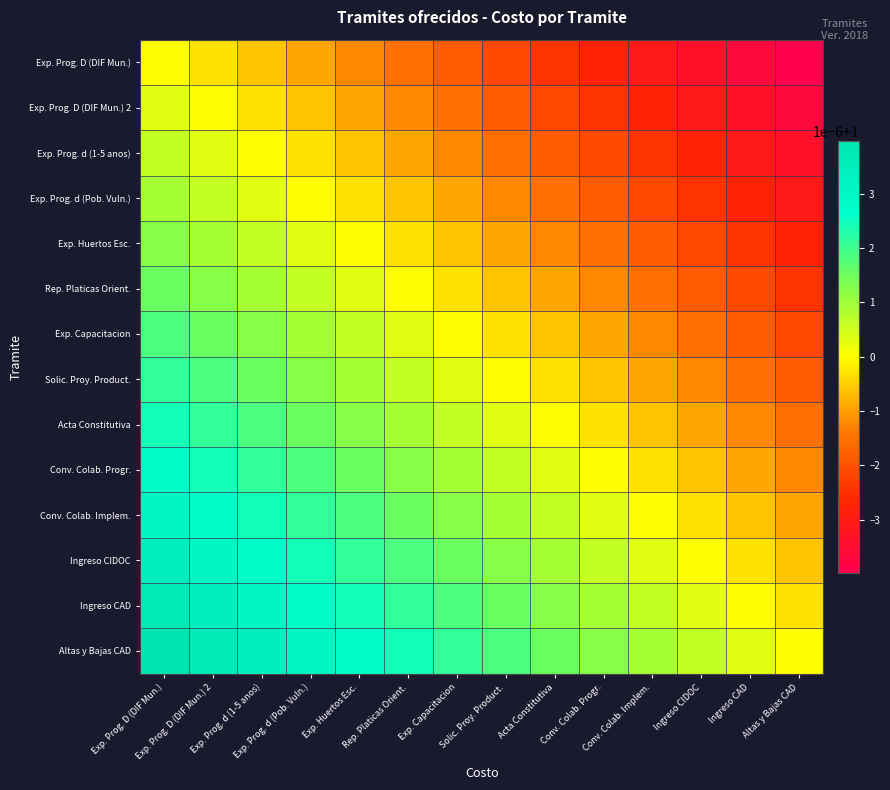

Rank the series at Ingreso CIDOC from lowest to highest value.

Exp. Prog. D (DIF Mun.), Exp. Prog. D (DIF Mun.) 2, Exp. Prog. d (1-5 anos), Exp. Prog. d (Pob. Vuln.), Exp. Huertos Esc., Rep. Platicas Orient., Exp. Capacitacion, Solic. Proy. Product., Acta Constitutiva, Conv. Colab. Progr., Conv. Colab. Implem., Ingreso CIDOC, Ingreso CAD, Altas y Bajas CAD